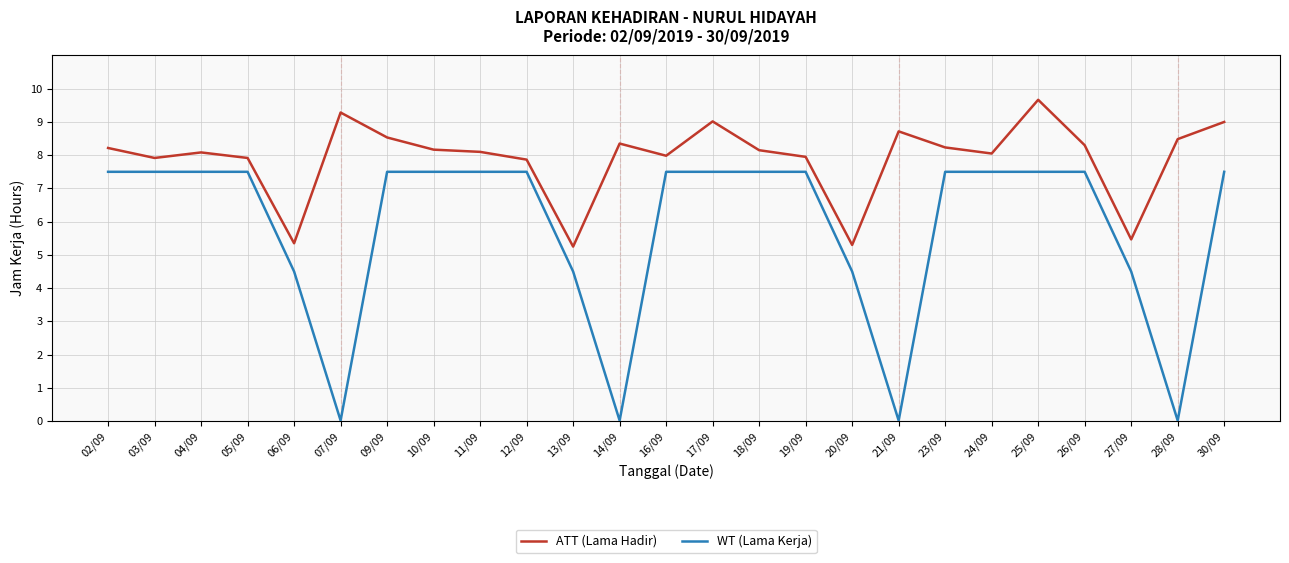

True or false: ATT (Lama Hadir) and WT (Lama Kerja) cross at least once.

False